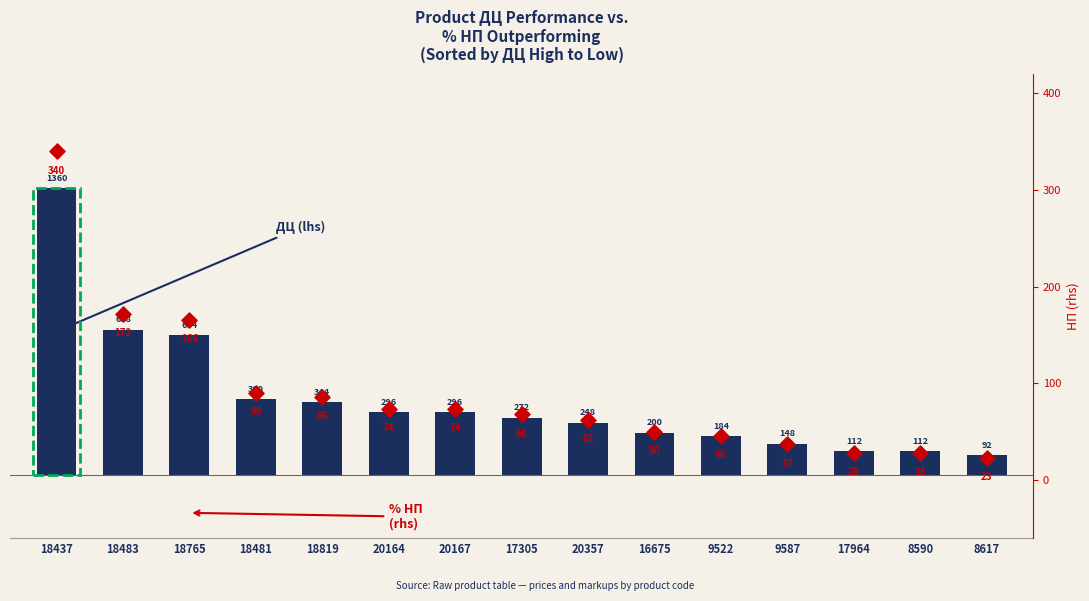

What is the total value across all series at 20357?

310